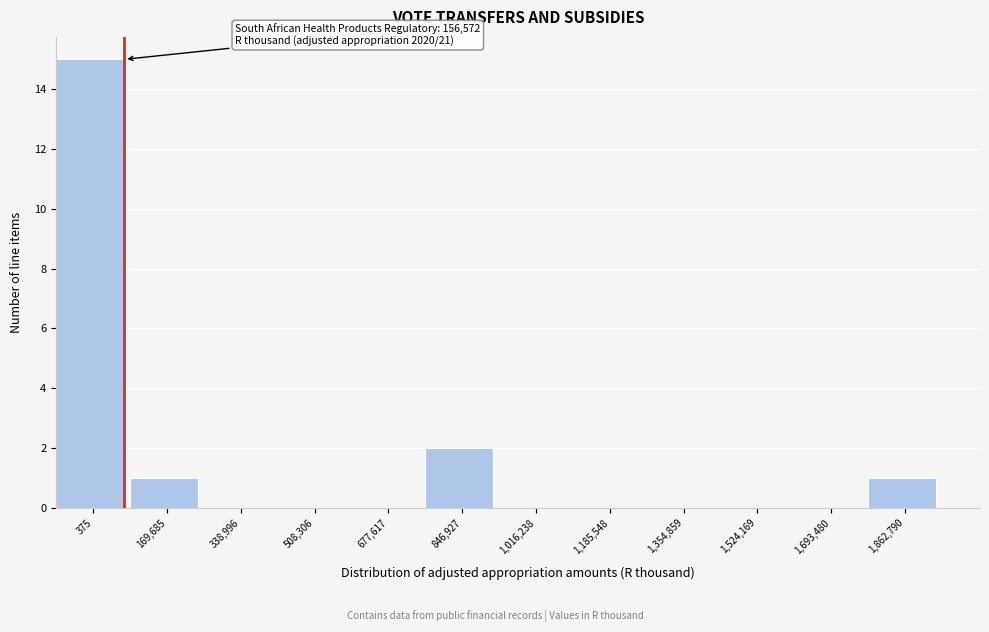

Reading right to left, extract all data points from this chart.

1,862,790=1	1,693,480=0	1,524,169=0	1,354,859=0	1,185,548=0	1,016,238=0	846,927=2	677,617=0	508,306=0	338,996=0	169,685=1	375=15